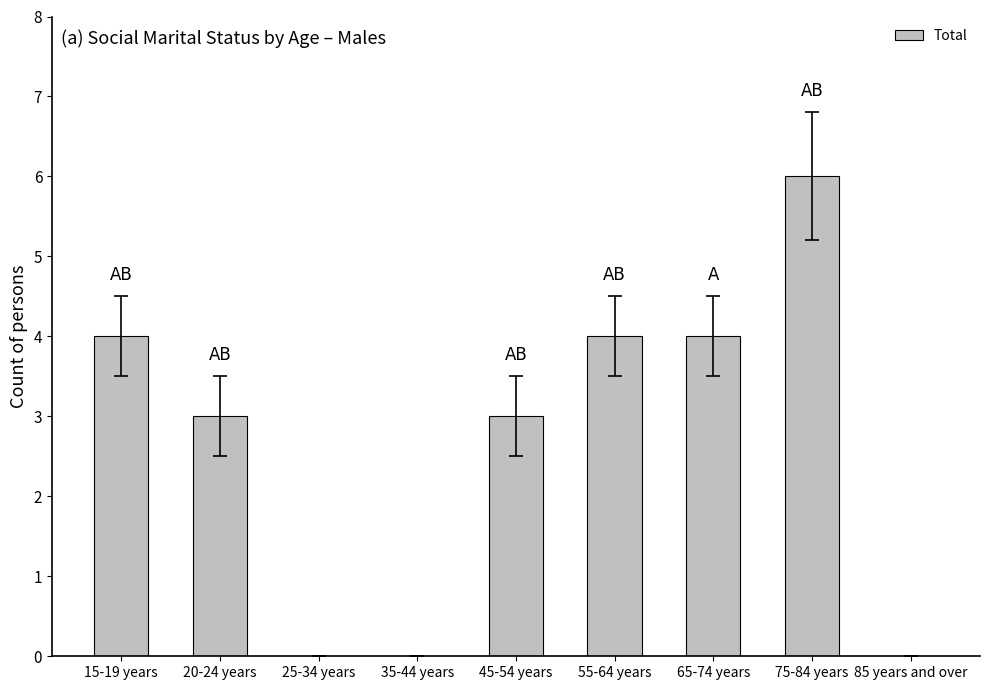

What is the maximum value shown in the chart?

6